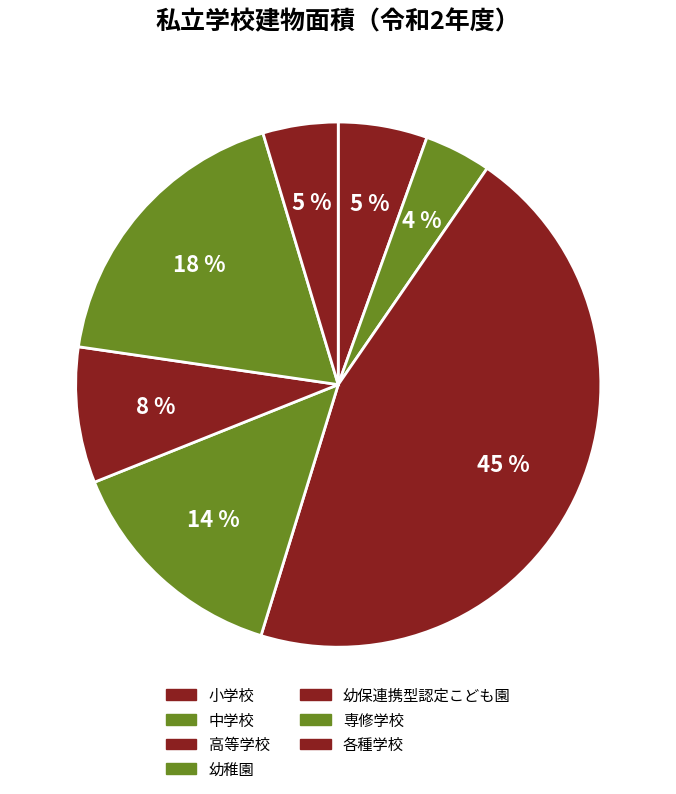

Which slice is the smallest?

中学校